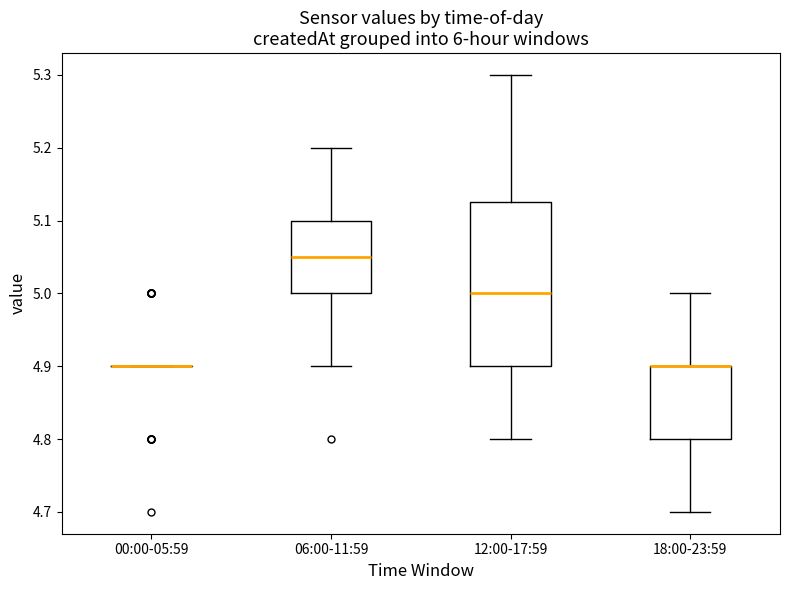

Where is the upper edge of the box for 18:00-23:59 on the y-axis? The values are not printed on the chart, so give them approximately, as read against the axis.

4.90